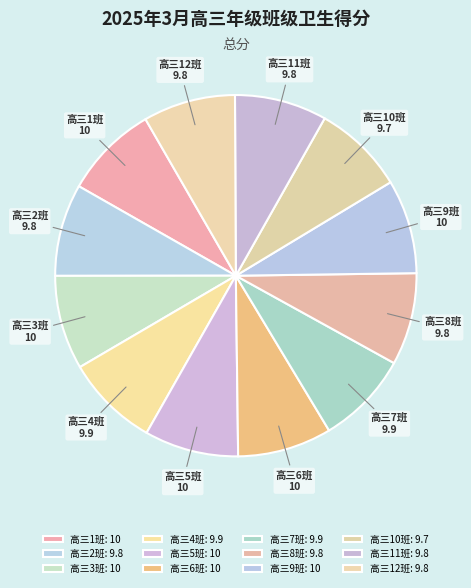

Does 高三7班 represent more than half of the total?

No